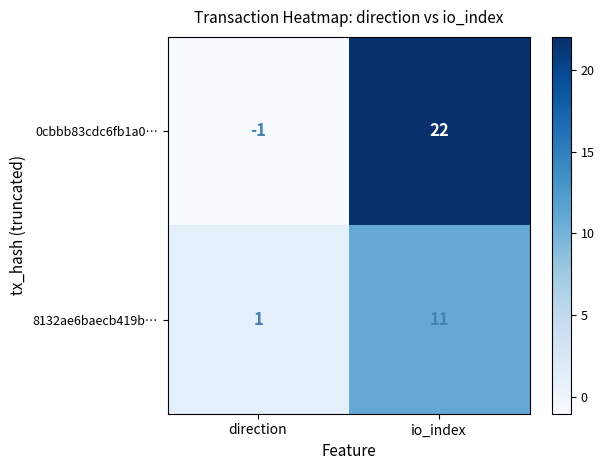

The 0cbbb83cdc6fb1a0… series shows 15 at io_index. True or false?

False